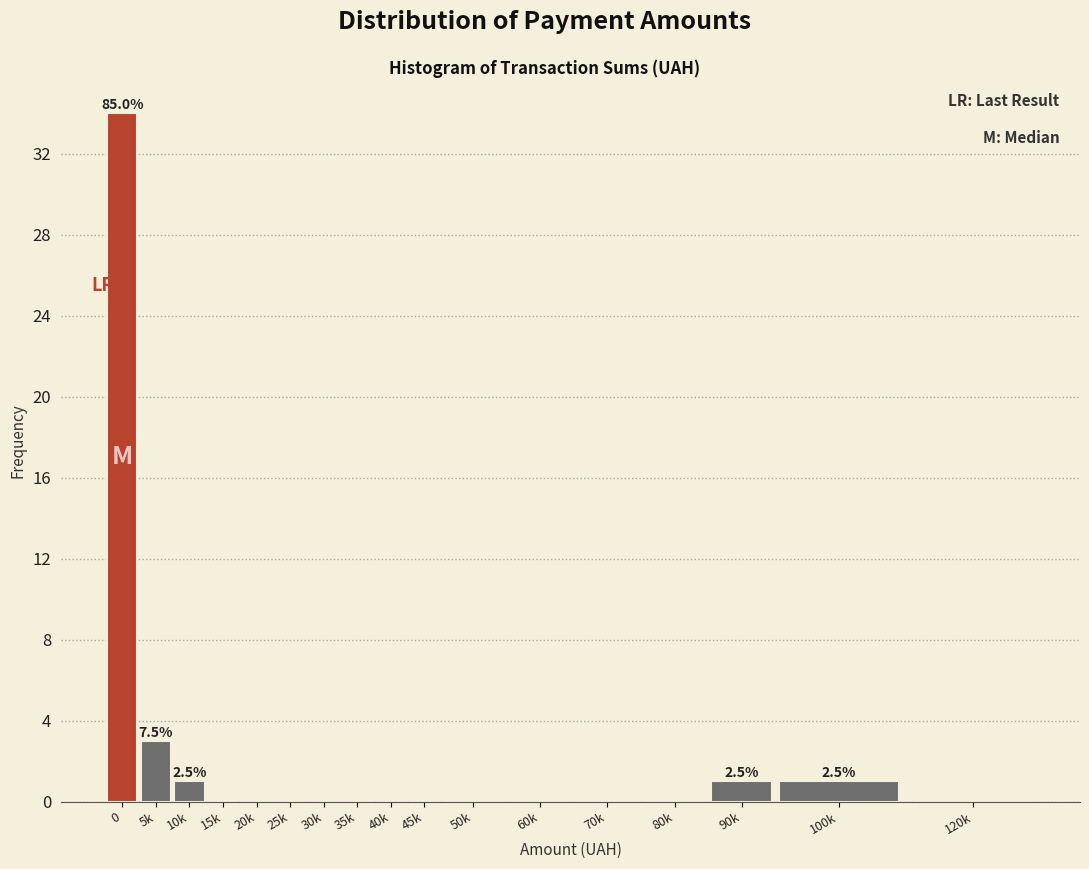

Reading left to right, list all the values displayed in this chart.

0=34	5k=3	10k=1	15k=0	20k=0	25k=0	30k=0	35k=0	40k=0	45k=0	50k=0	60k=0	70k=0	80k=0	90k=1	100k=1	120k=0